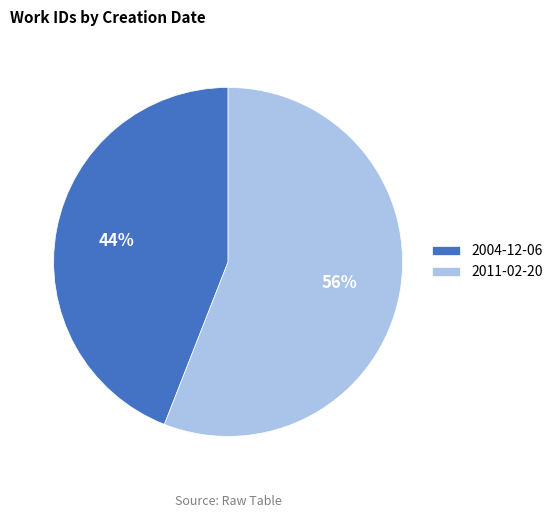

Which has a higher value, 2011-02-20 or 2004-12-06?

2011-02-20